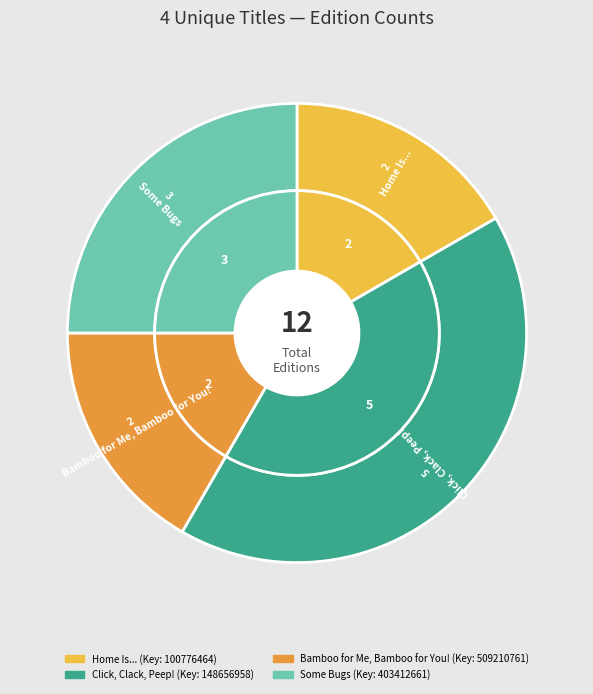

What is the largest slice in the pie chart?

Click, Clack, Peep!